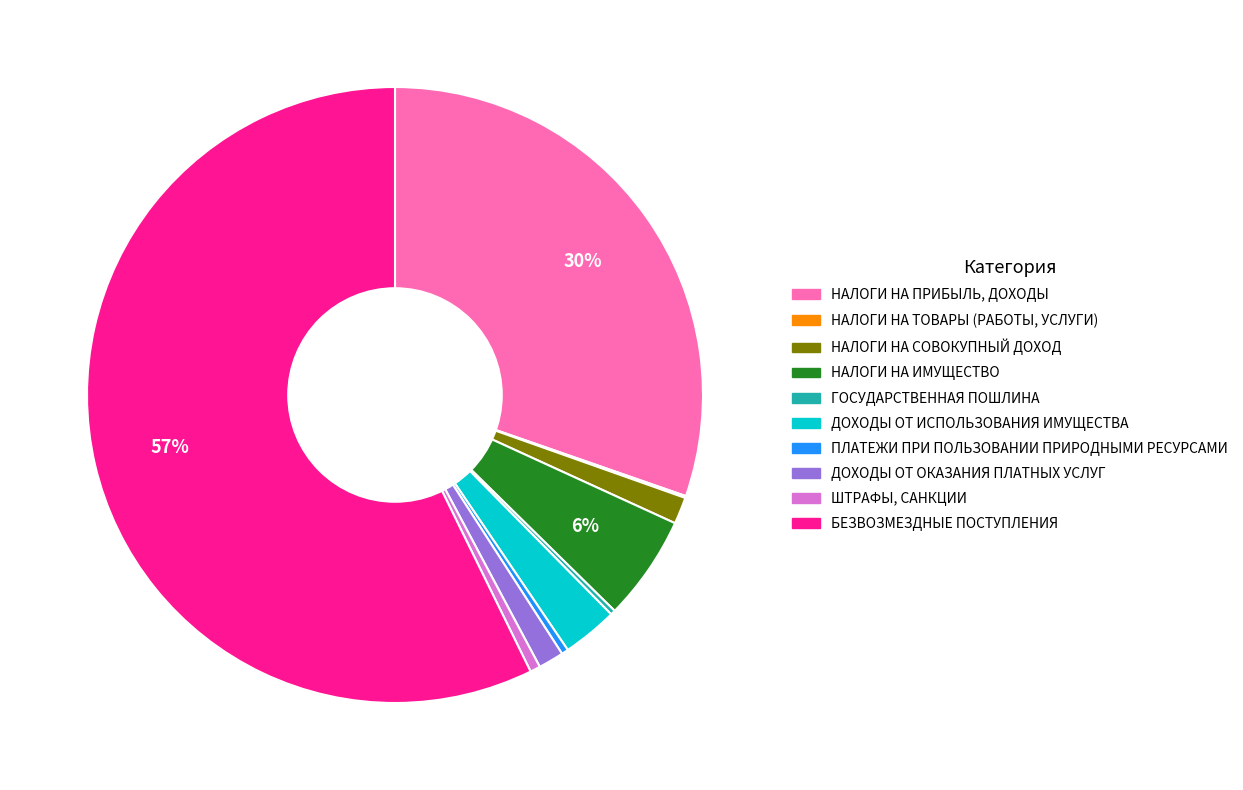

Which slice represents more than half of the pie?

БЕЗВОЗМЕЗДНЫЕ ПОСТУПЛЕНИЯ